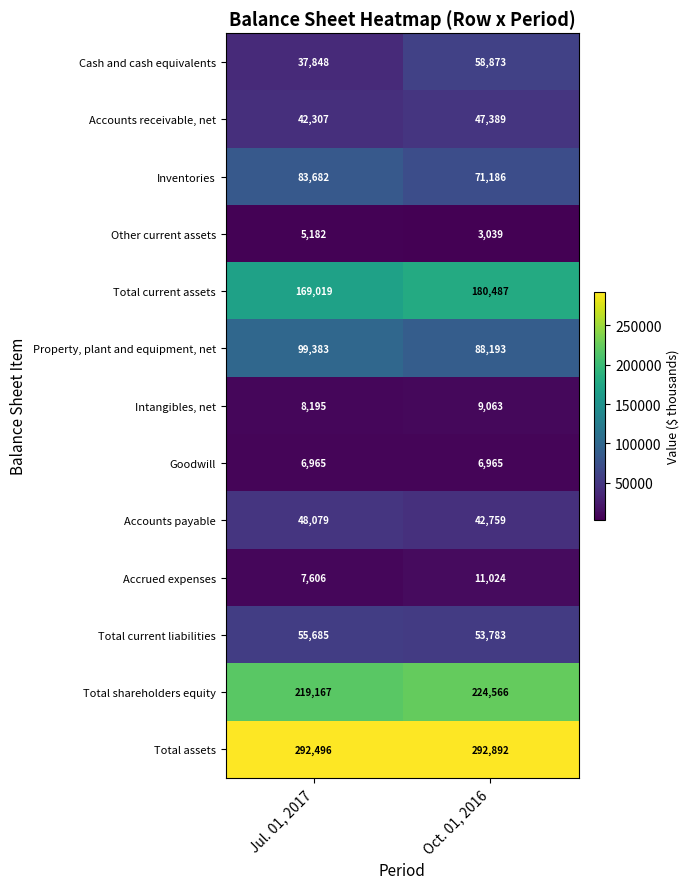

The value of Total shareholders equity at Oct. 01, 2016 is 324210. True or false?

False